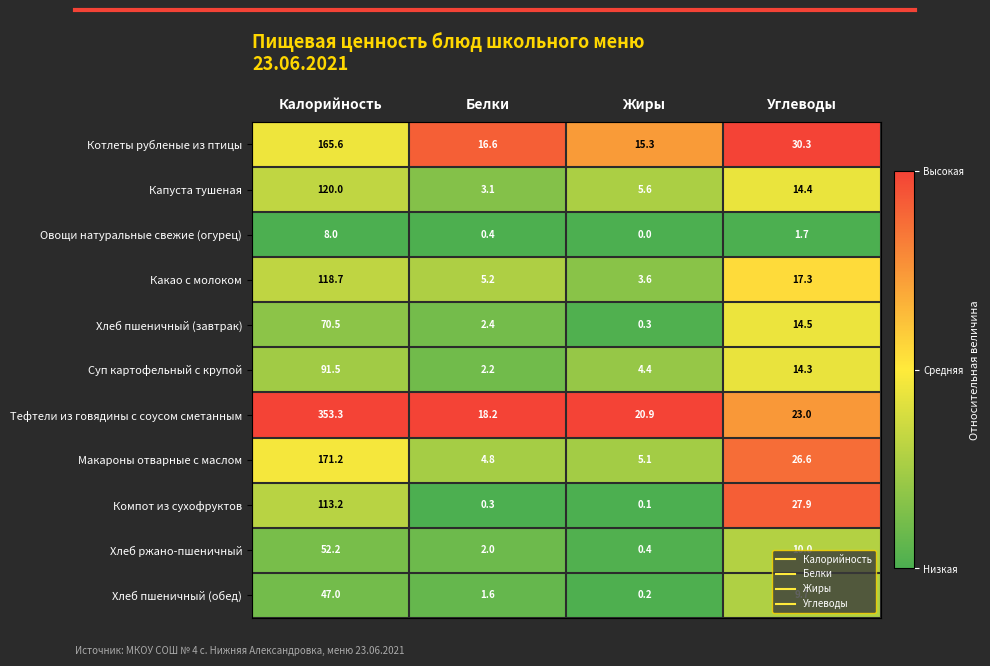

What is the total value across all series at Углеводы?

189.7